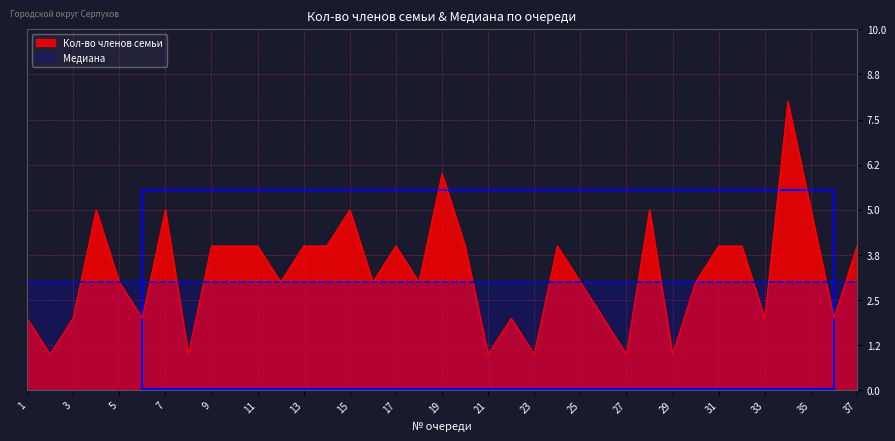

What is the smallest value displayed?

1